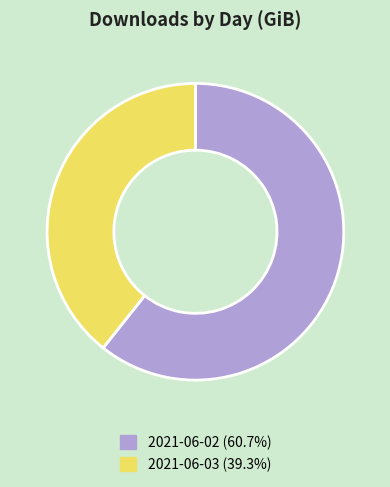

Is the sum of 2021-06-03 and 2021-06-02 greater than half?

Yes